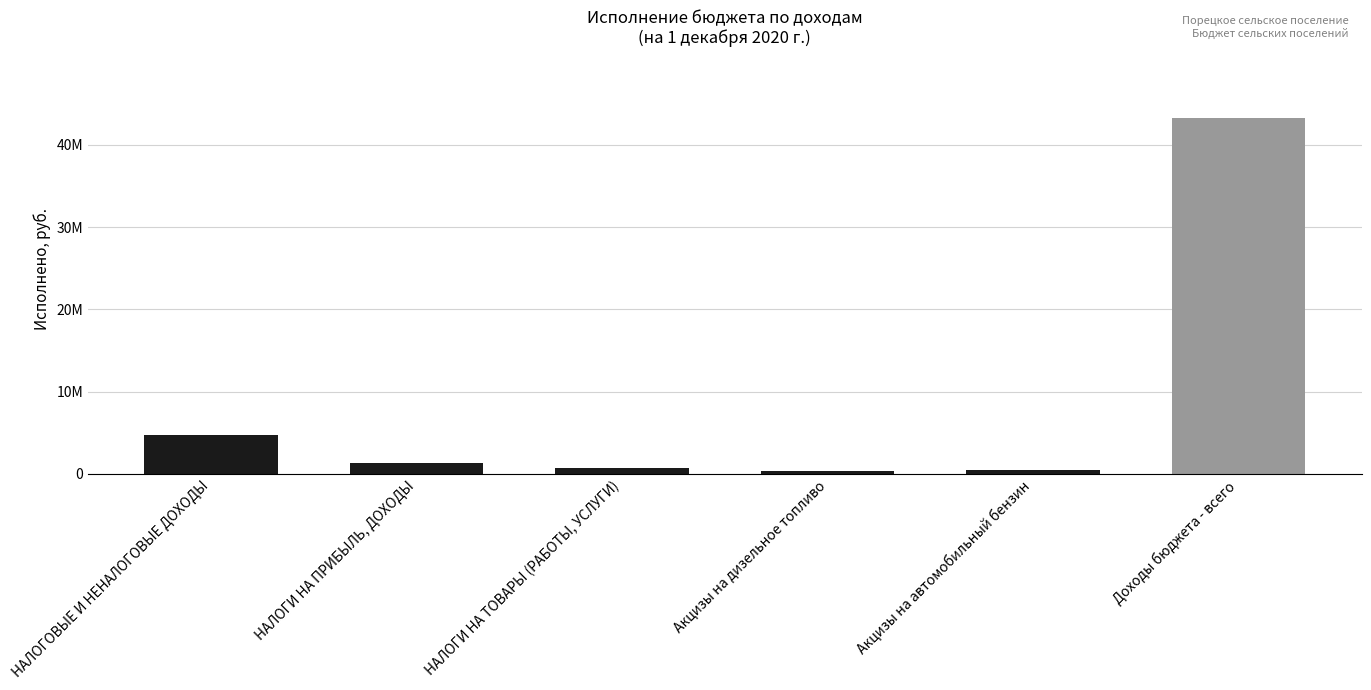

Are the bars horizontal?

No